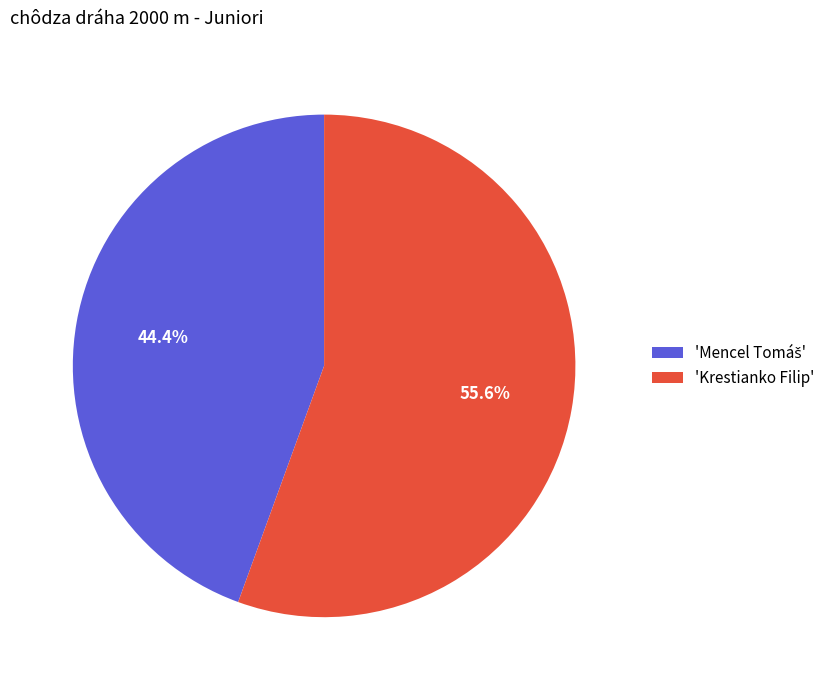

How many slices are in this pie chart?

2